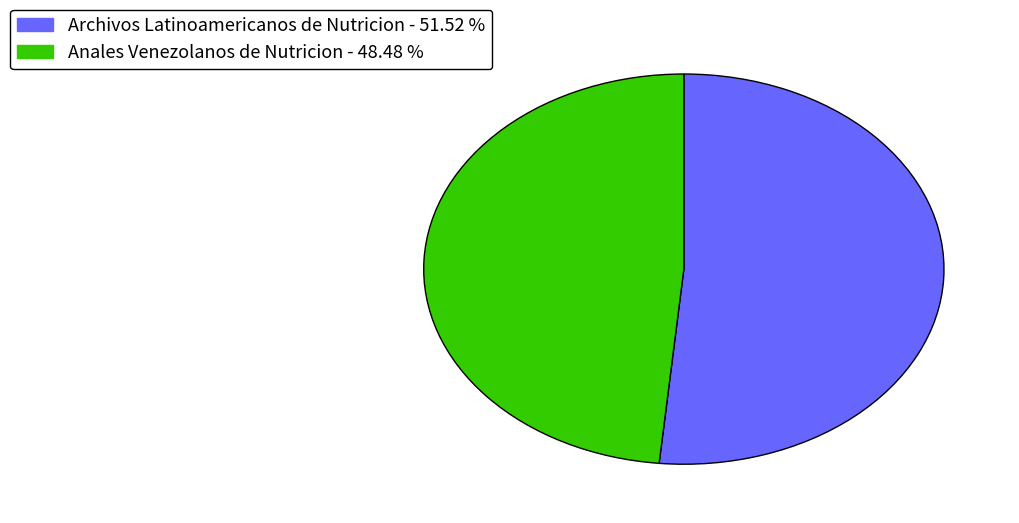

What is the majority slice?

Archivos Latinoamericanos de Nutricion